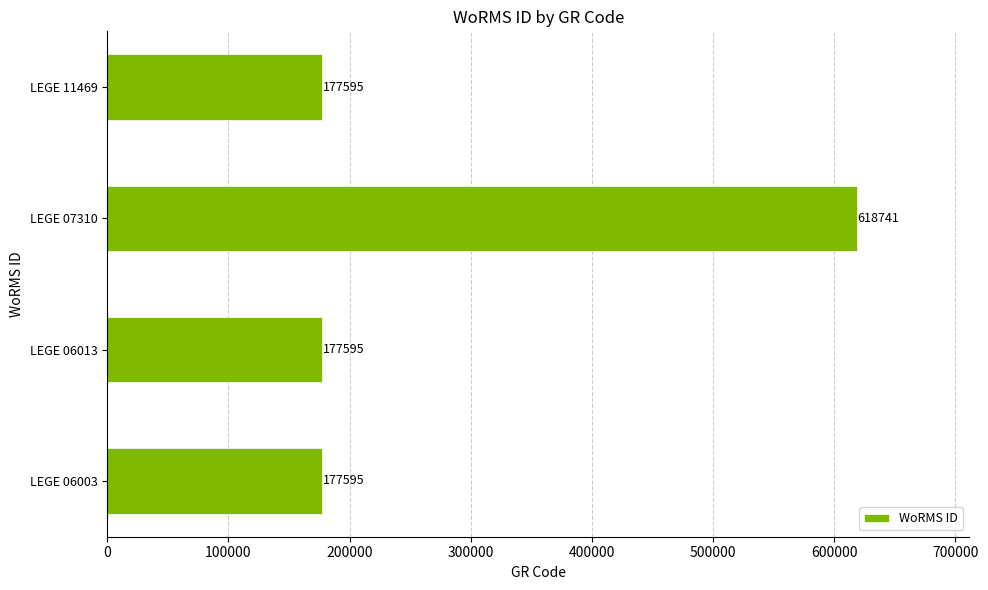

Which category has the highest value across all series?

LEGE 07310